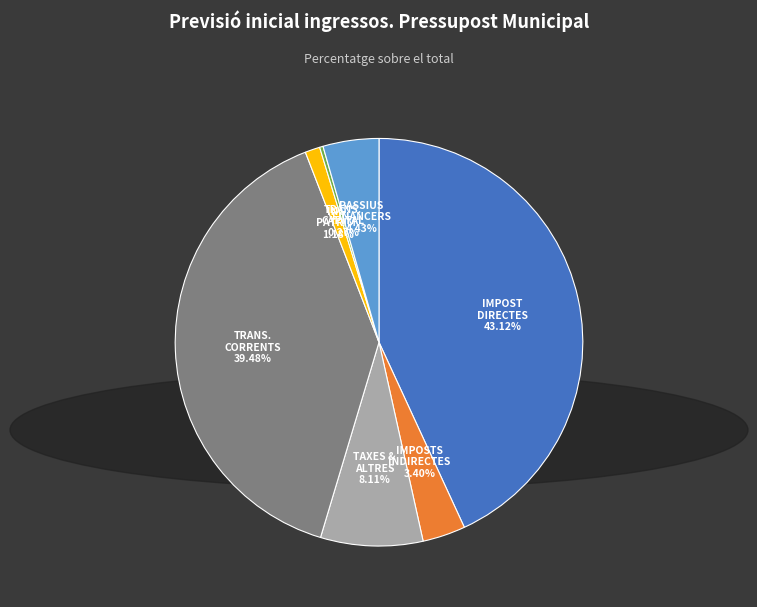

Is there any slice that represents more than half of the pie?

No